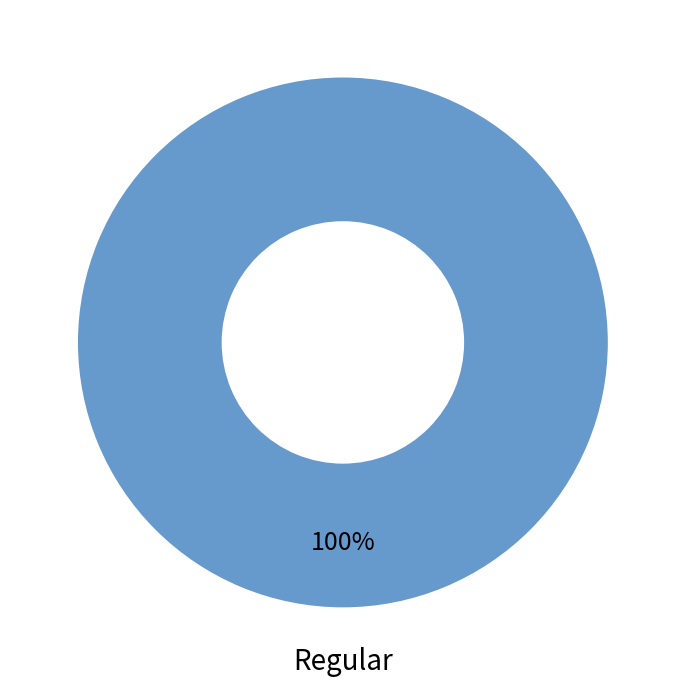

Is Regular the majority of the pie?

Yes